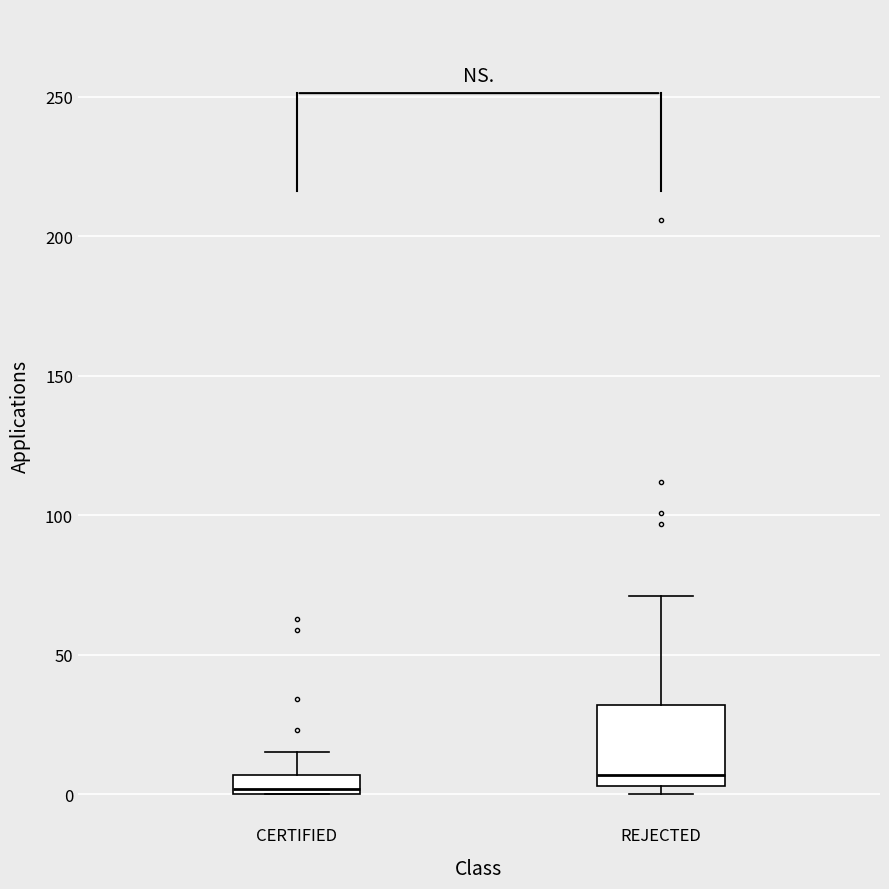

Where is the upper edge of the box for CERTIFIED on the y-axis? The values are not printed on the chart, so give them approximately, as read against the axis.

5